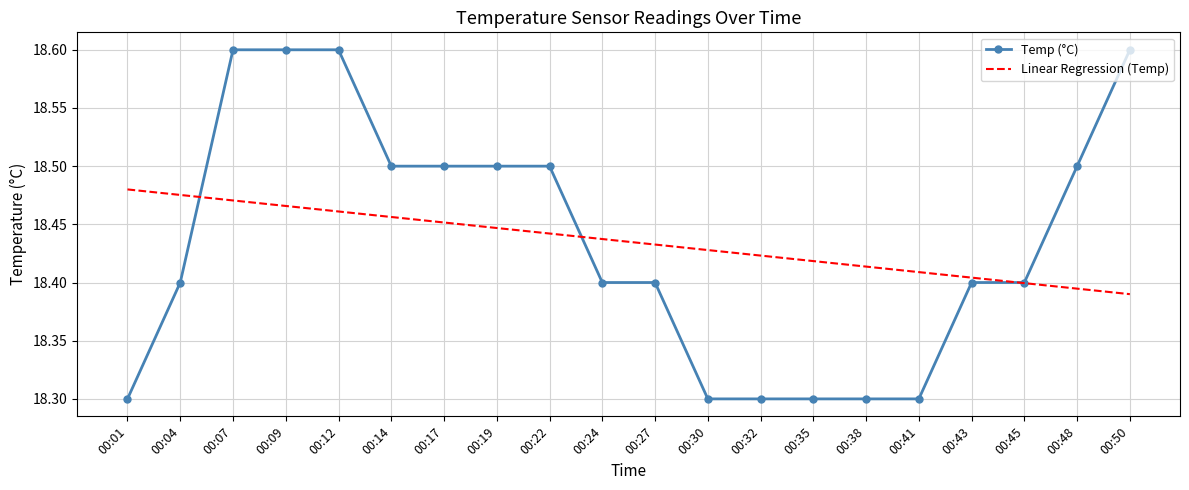

What is the minimum value shown in the chart?

18.3